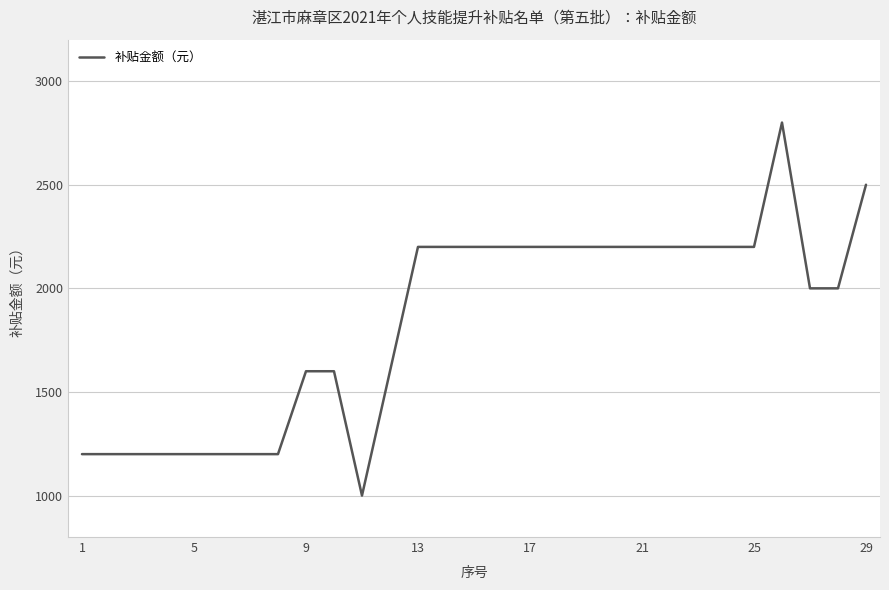

What is the difference between the maximum and minimum values?

1800